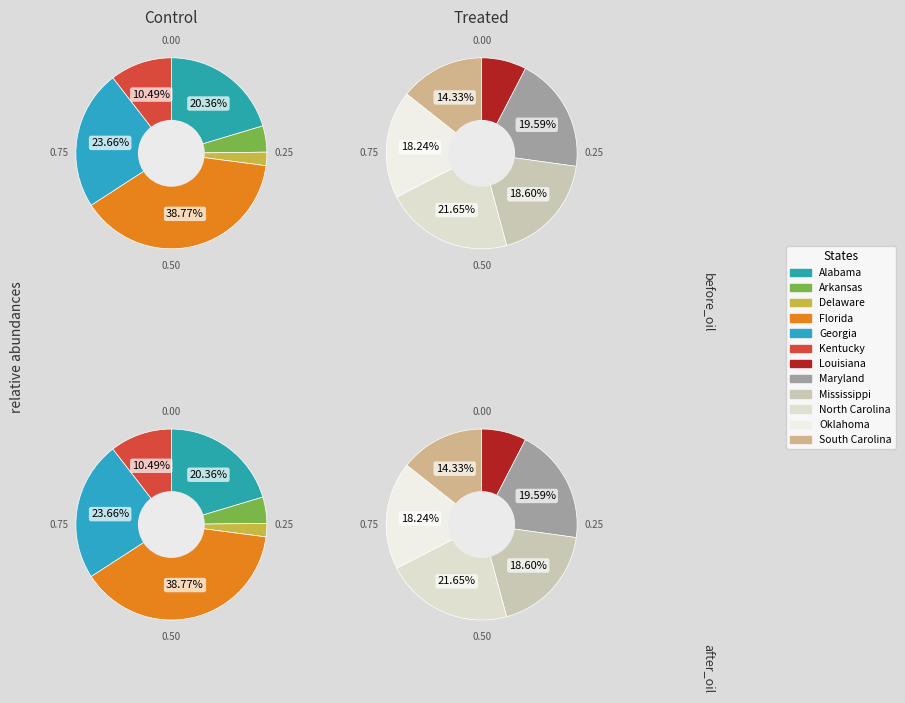

Which slice is the largest?

Florida